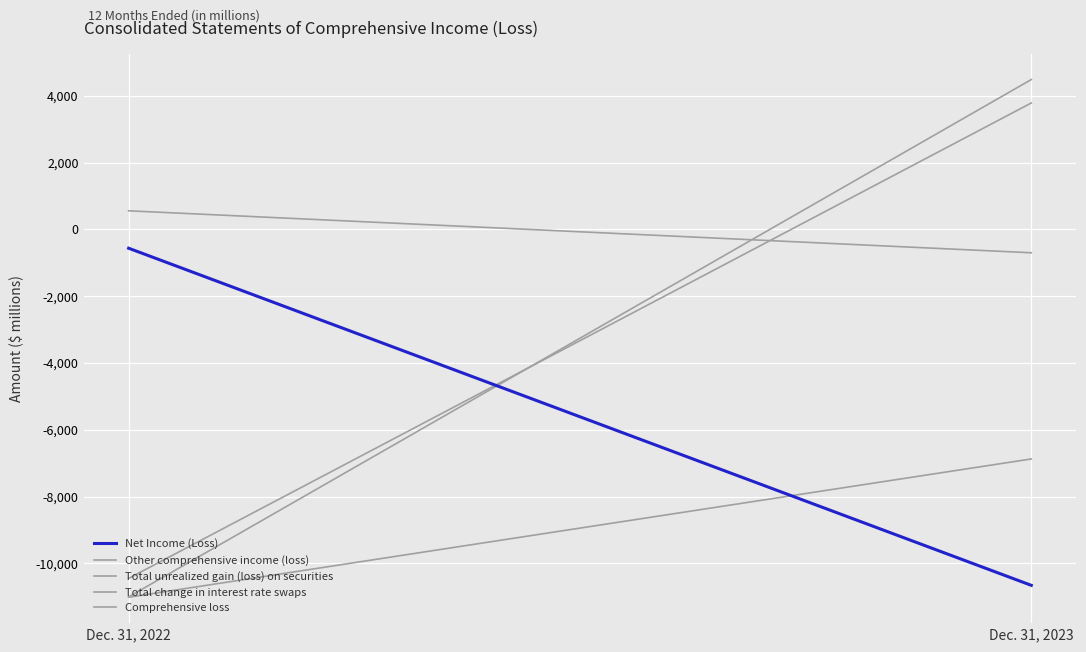

What is the maximum value for Comprehensive loss?

-6873